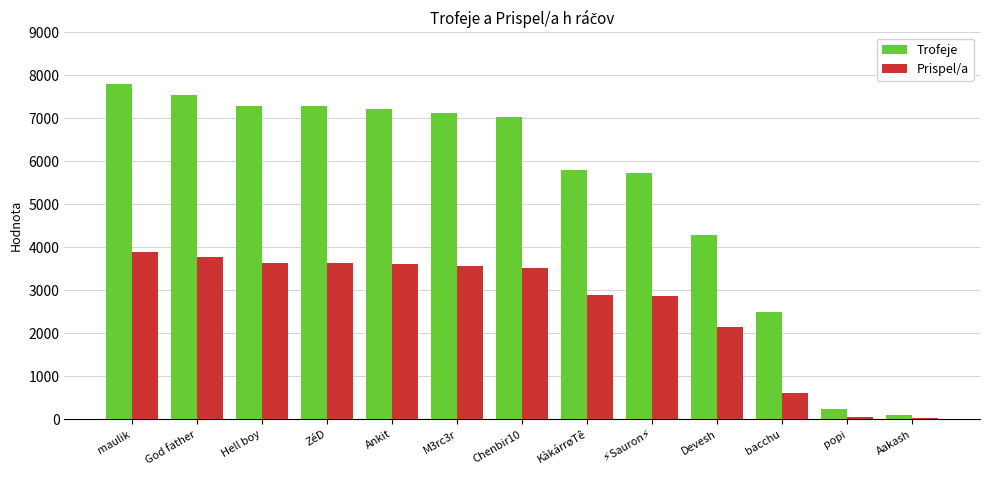

What is the average value of the Prispel/a series?

2636